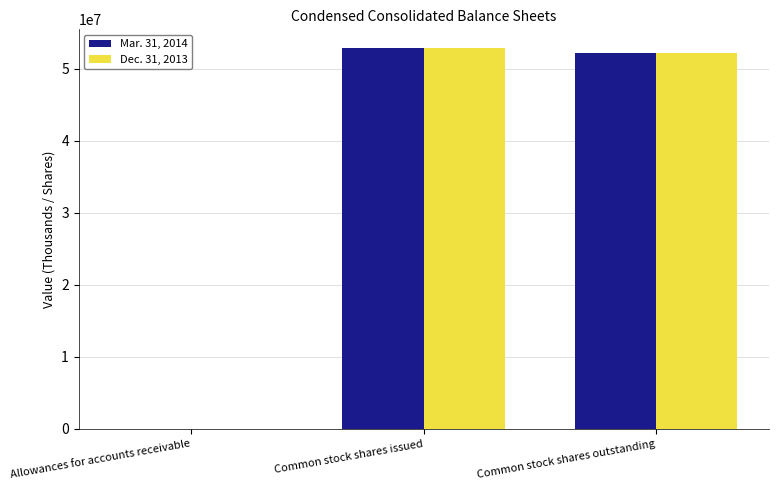

What is the sum of all Dec. 31, 2013 values?

105058072